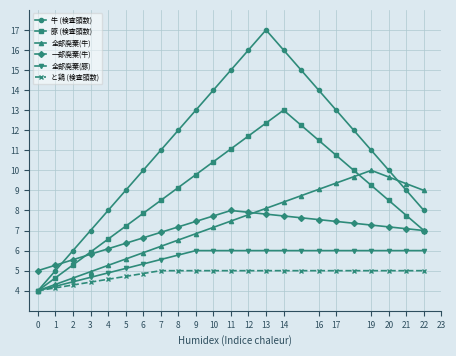

Which series has the widest spread of values?

牛 (検査頭数)